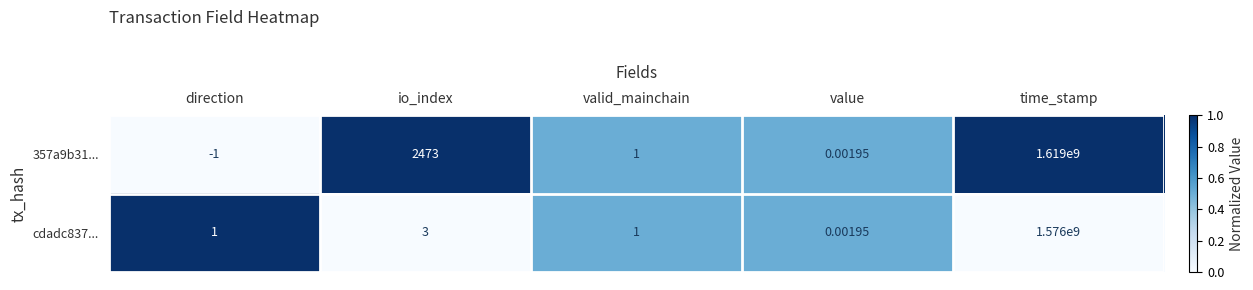

Which category has the highest value in the cdadc837... series?

time_stamp